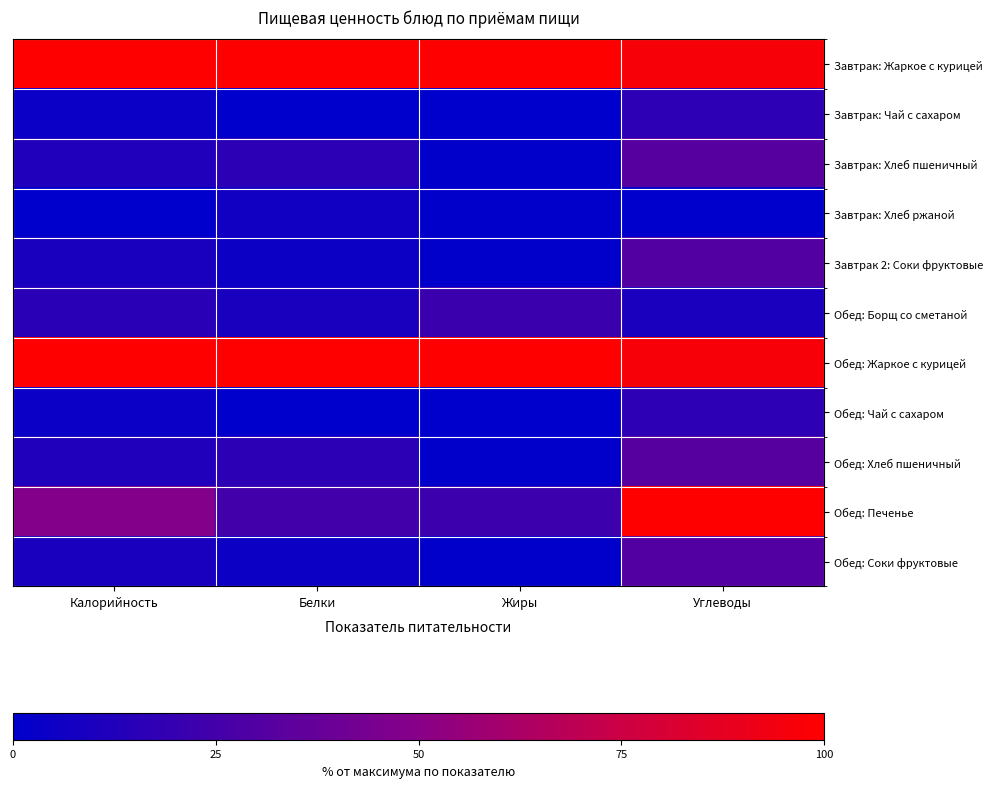

Reading left to right, extract all data points from this chart.

Завтрак: Жаркое с курицей: Калорийность=100.0	Белки=100.0	Жиры=100.0	Углеводы=96.7
Завтрак: Чай с сахаром: Калорийность=4.2	Белки=0.0	Жиры=0.0	Углеводы=17.2
Завтрак: Хлеб пшеничный: Калорийность=12.3	Белки=16.7	Жиры=0.8	Углеводы=32.1
Завтрак: Хлеб ржаной: Калорийность=0.0	Белки=6.7	Жиры=0.8	Углеводы=0.0
Завтрак 2: Соки фруктовые: Калорийность=9.7	Белки=5.0	Жиры=0.8	Углеводы=30.7
Обед: Борщ со сметаной: Калорийность=15.8	Белки=9.4	Жиры=22.1	Углеводы=10.0
Обед: Жаркое с курицей: Калорийность=100.0	Белки=100.0	Жиры=100.0	Углеводы=96.7
Обед: Чай с сахаром: Калорийность=4.2	Белки=0.0	Жиры=0.0	Углеводы=17.2
Обед: Хлеб пшеничный: Калорийность=12.3	Белки=16.7	Жиры=0.8	Углеводы=32.1
Обед: Печенье: Калорийность=47.8	Белки=24.4	Жиры=22.9	Углеводы=100.0
Обед: Соки фруктовые: Калорийность=9.7	Белки=5.0	Жиры=0.8	Углеводы=30.7